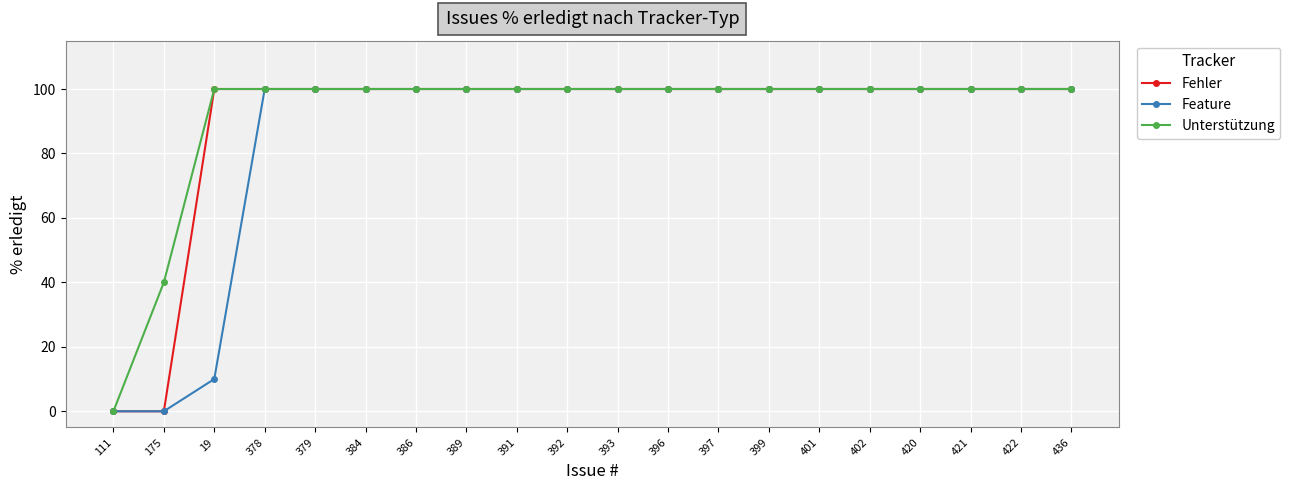

What is the average value of the Unterstützung series?

92